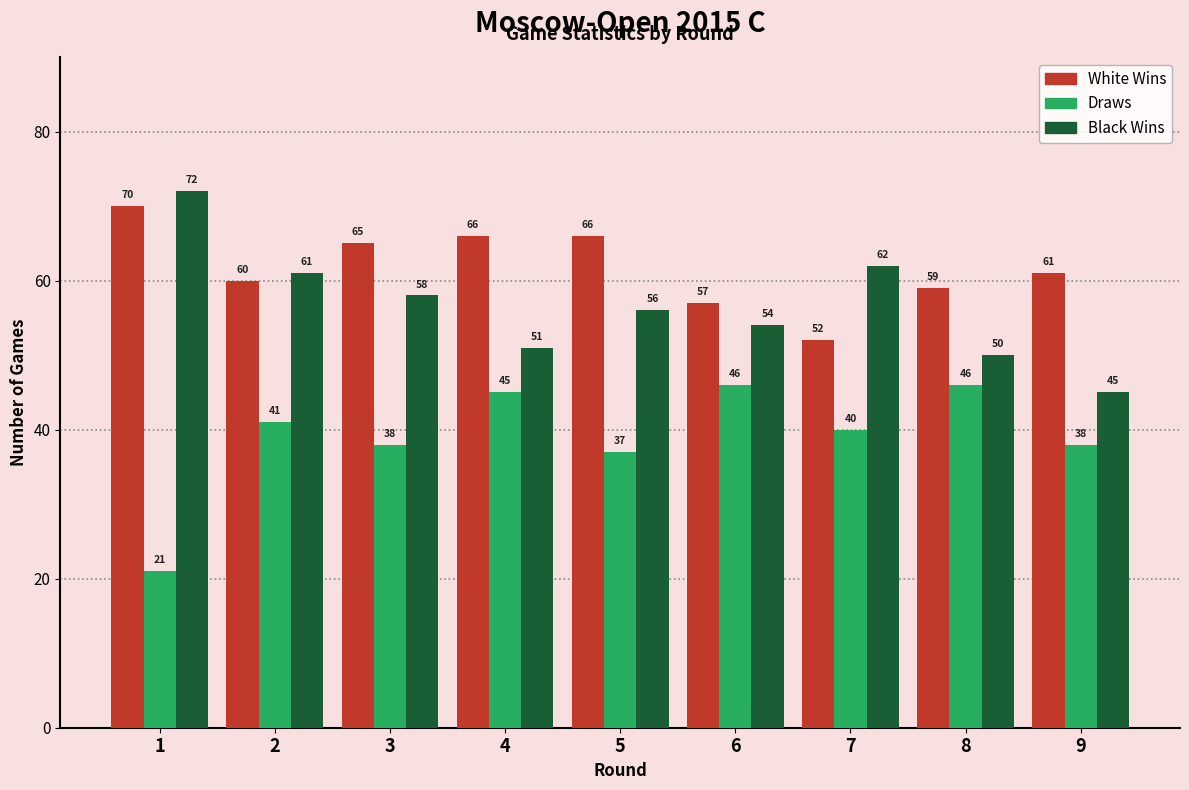

What is the difference between the second highest and minimum values in the Draws series?

25